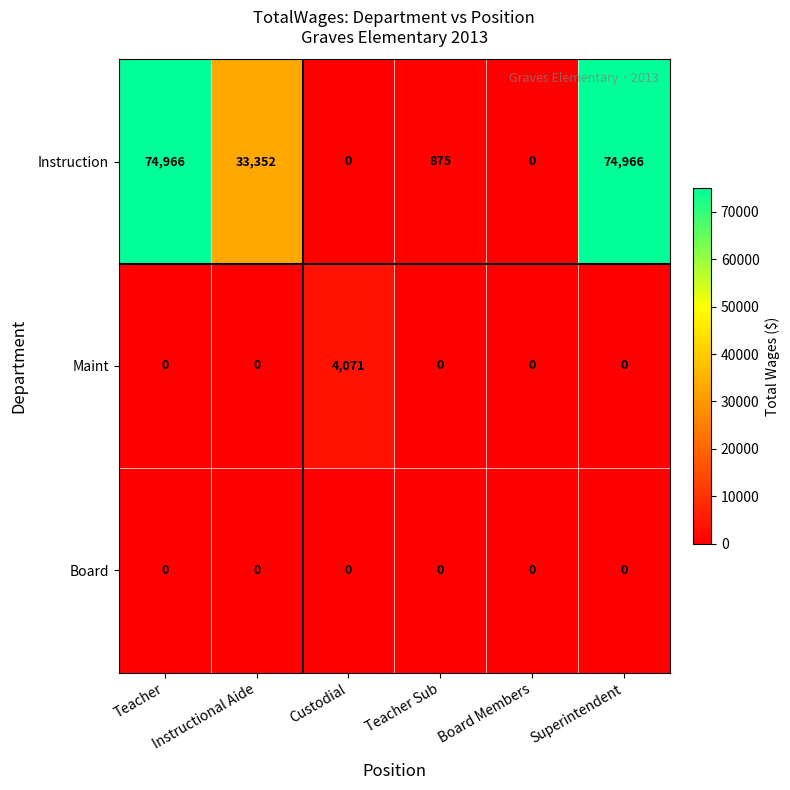

Which series has the widest spread of values?

Instruction